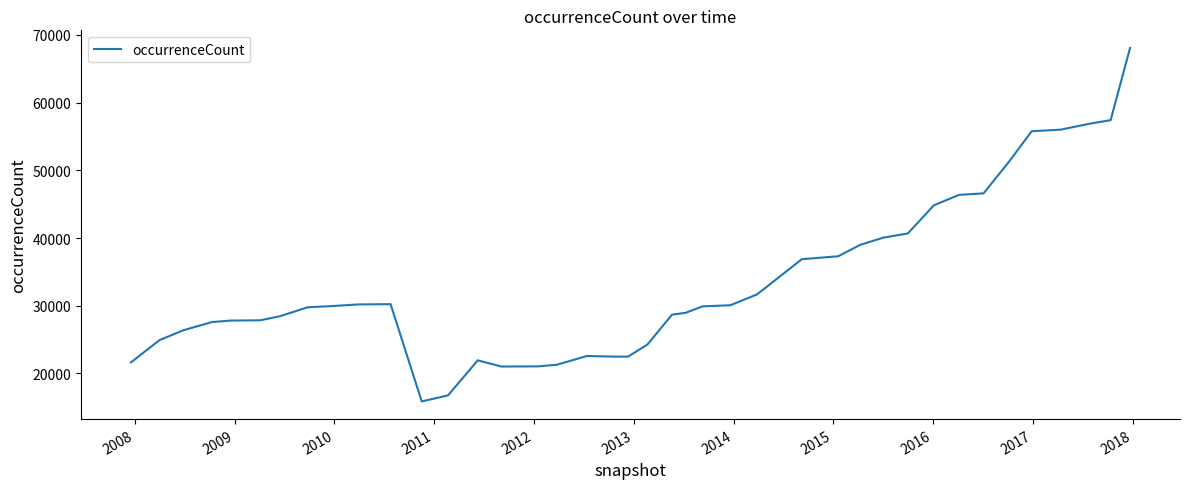

What is the smallest value displayed?

15854